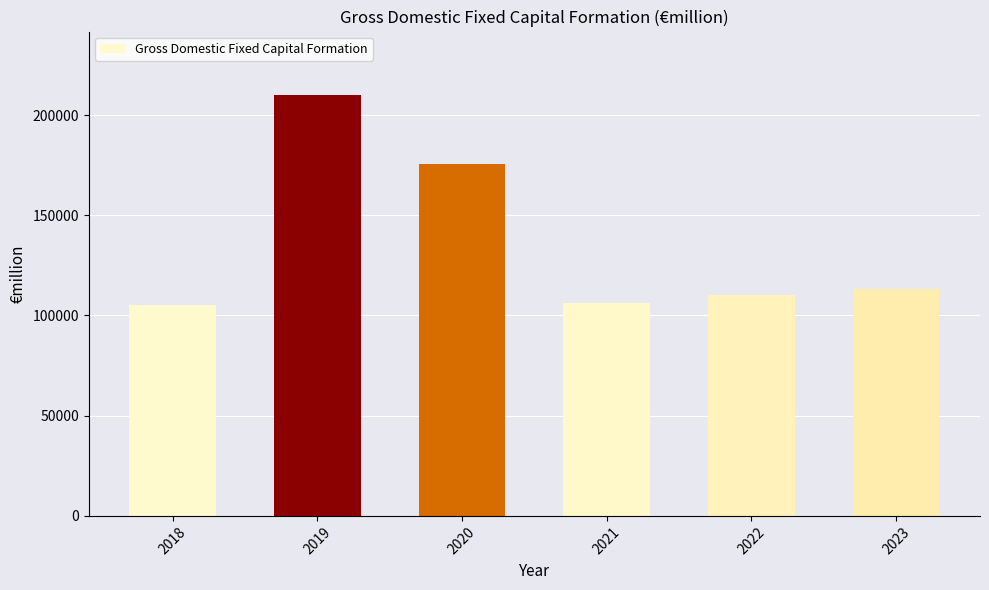

Reading left to right, transcribe all the data shown in this chart.

105233.5	210129.1	175521.7	106415.6	110306.0	113393.0